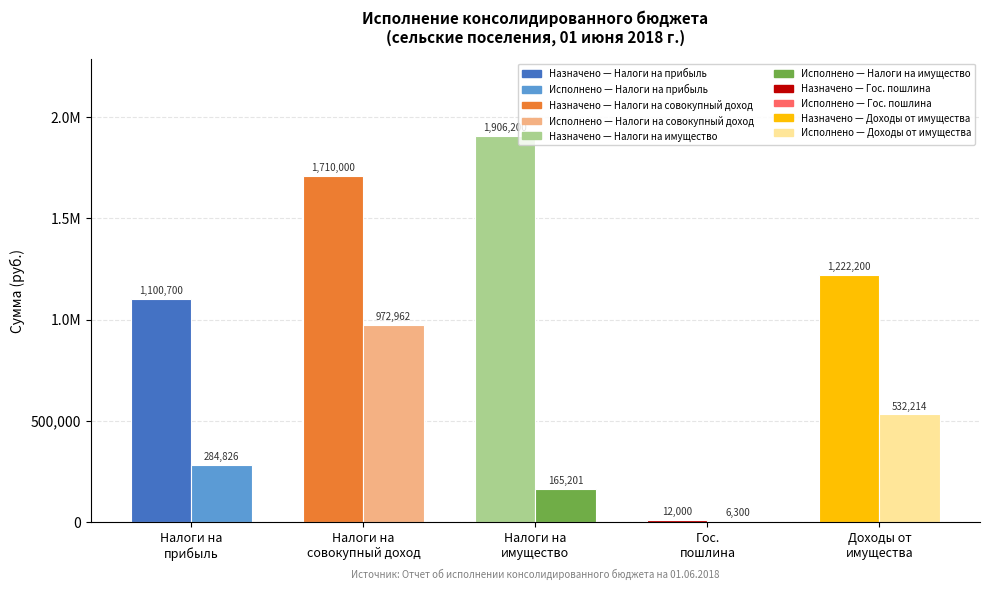

At how many categories does at least one series exceed 246127?

4